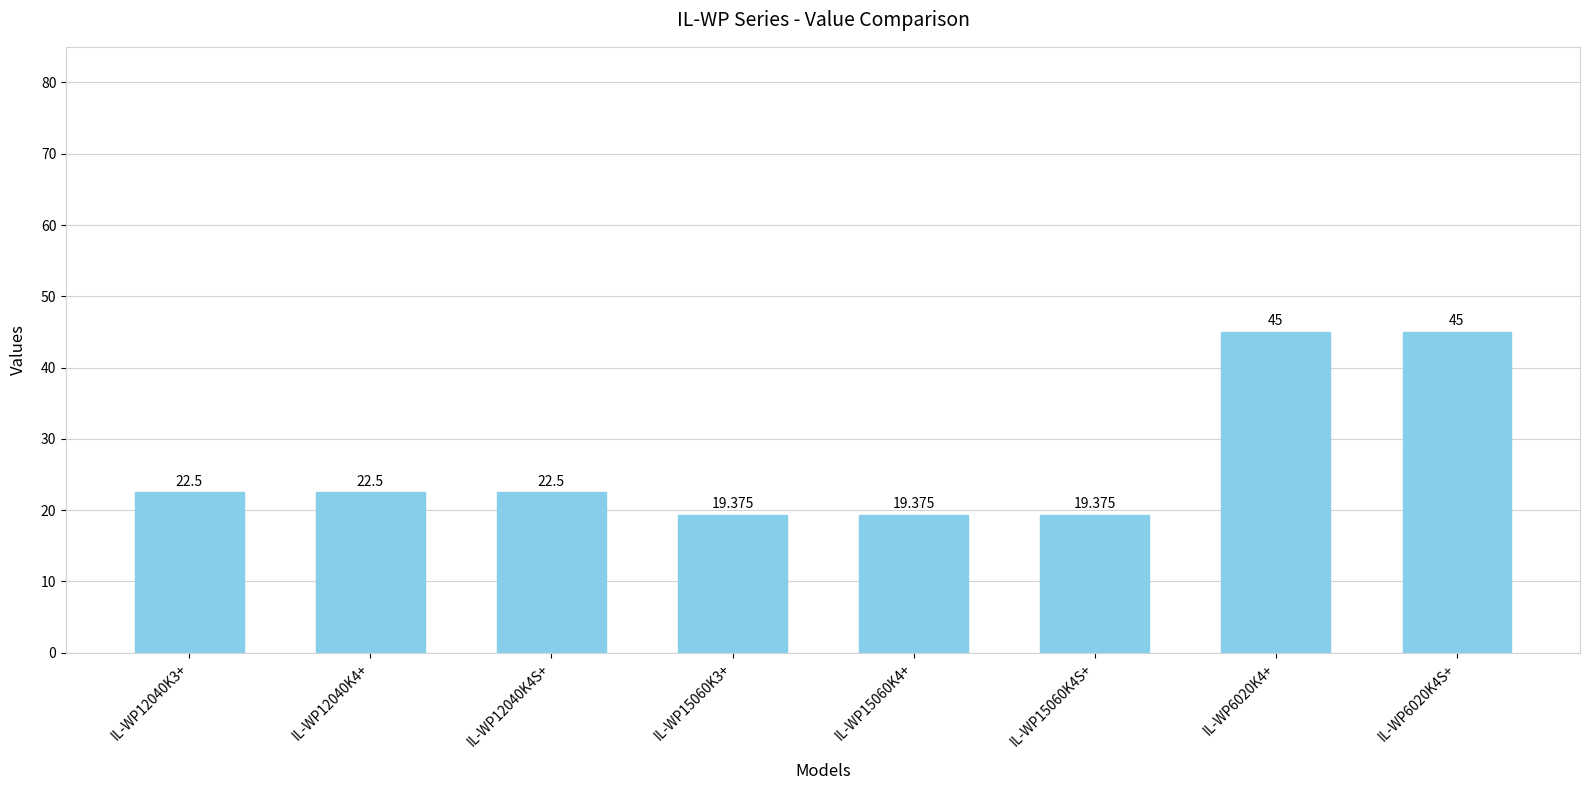

Does the chart contain stacked bars?

No